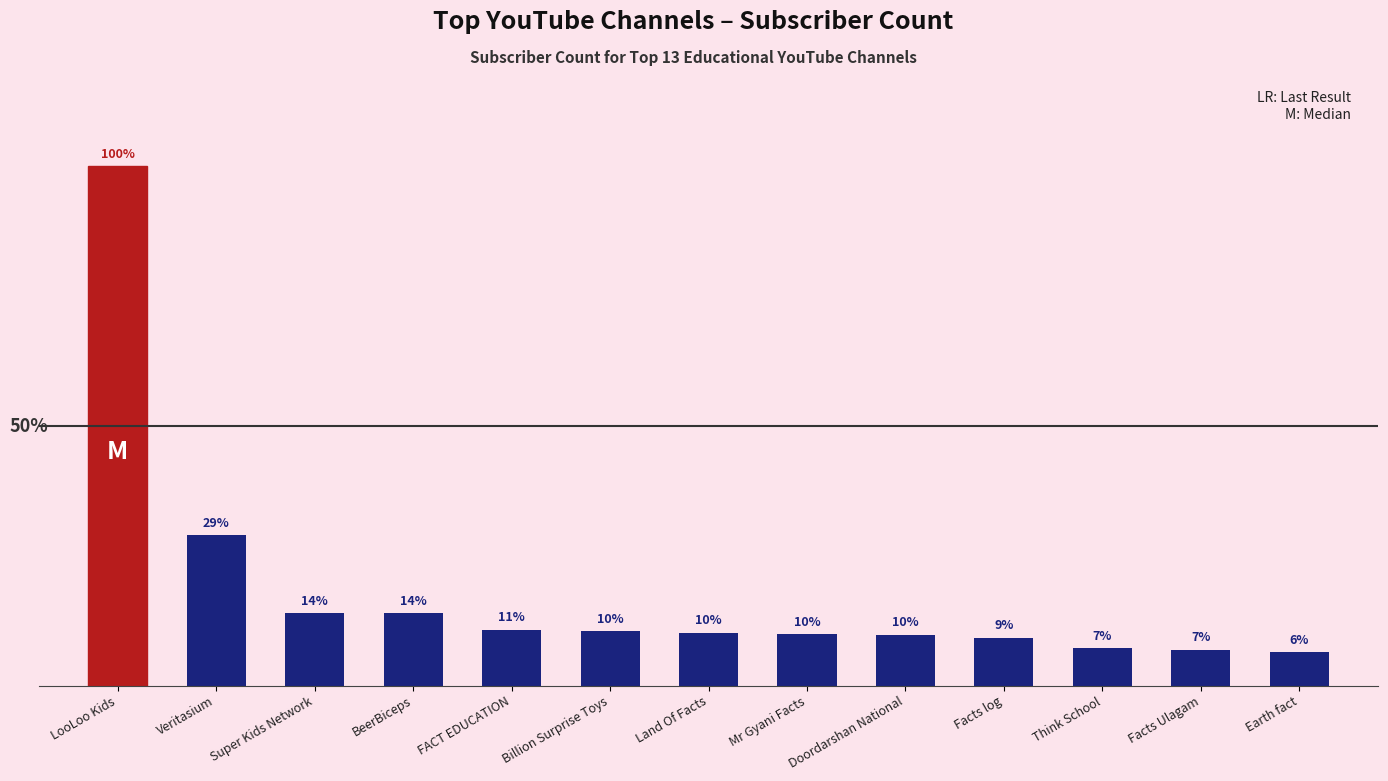

Does the chart contain any negative values?

No